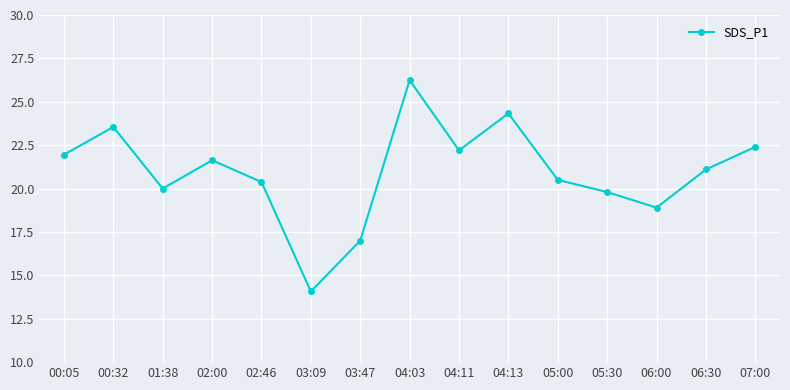

The value at 05:30 is 31.2. True or false?

False